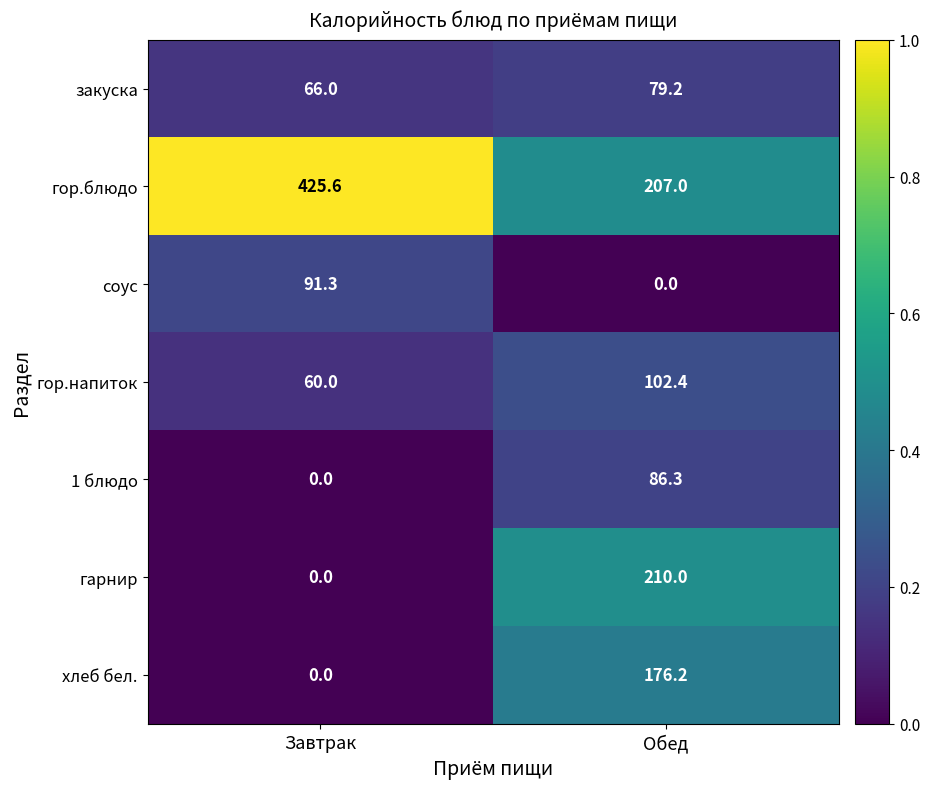

Rank the series at Обед from lowest to highest value.

соус, закуска, 1 блюдо, гор.напиток, хлеб бел., гор.блюдо, гарнир